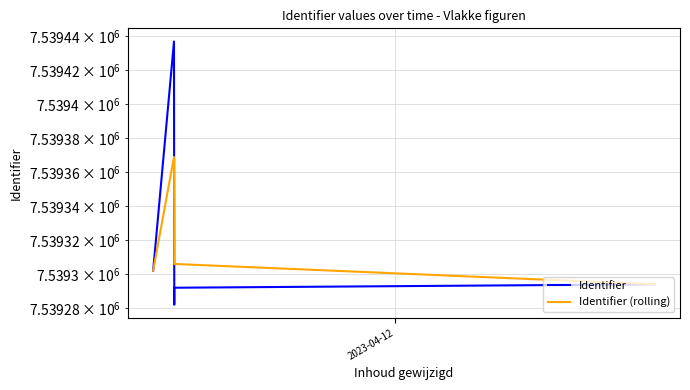

What is the value of the Identifier (rolling) point at the 7th from the left?

7539308